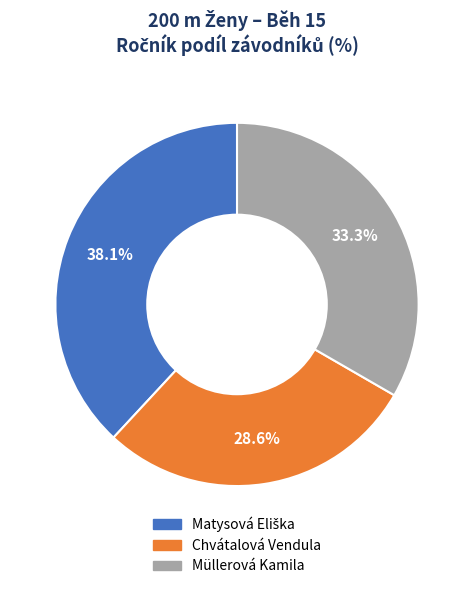

What portion of the pie excludes Chvátalová Vendula?

71.4%